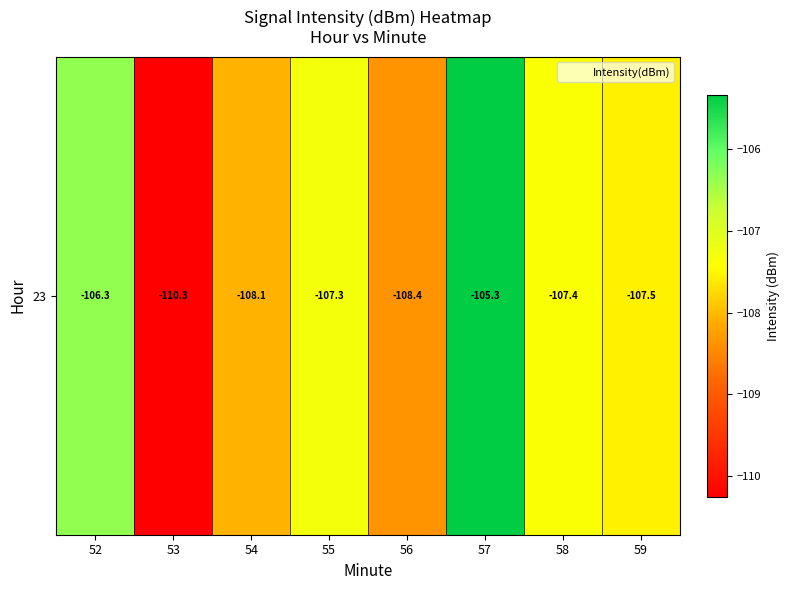

What is the difference between the values at 57 and 56?

3.1